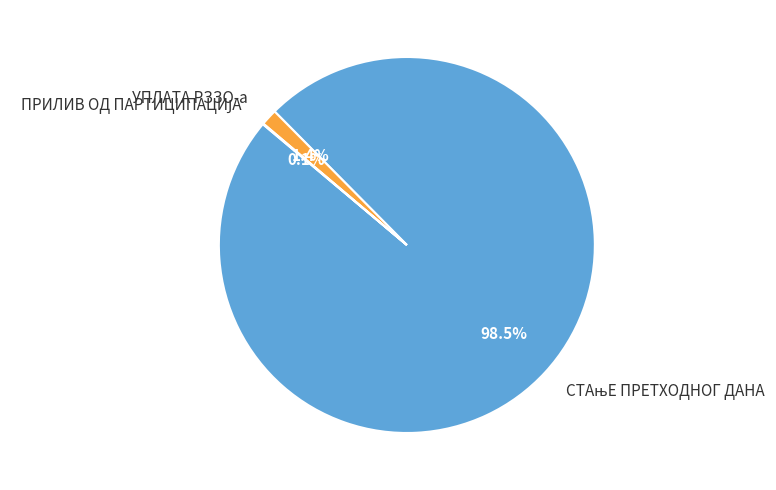

What percentage is NOT represented by УПЛАТА РЗЗО-а?

98.6%